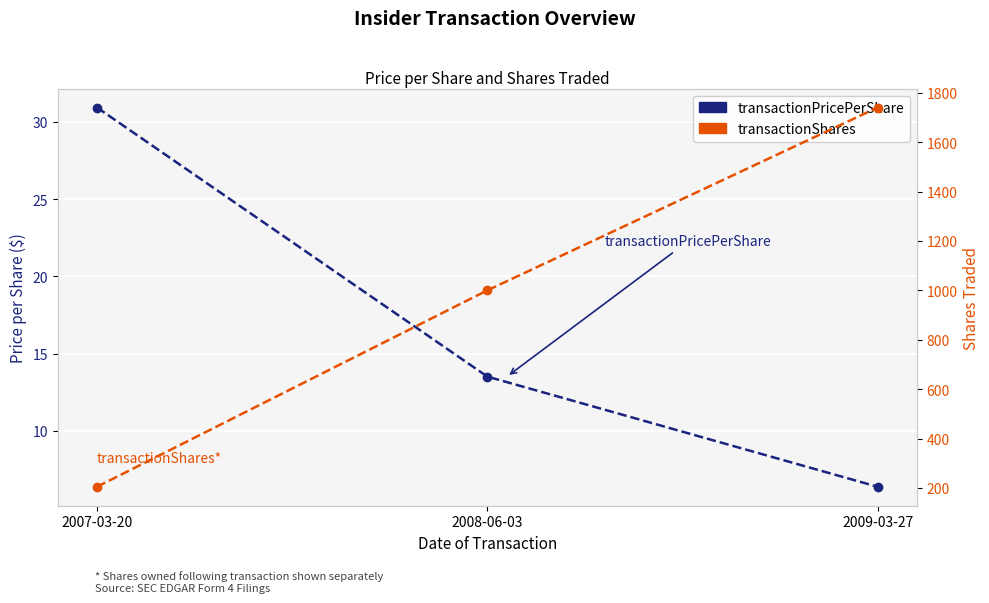

How many data points in transactionShares are above 1000?

1